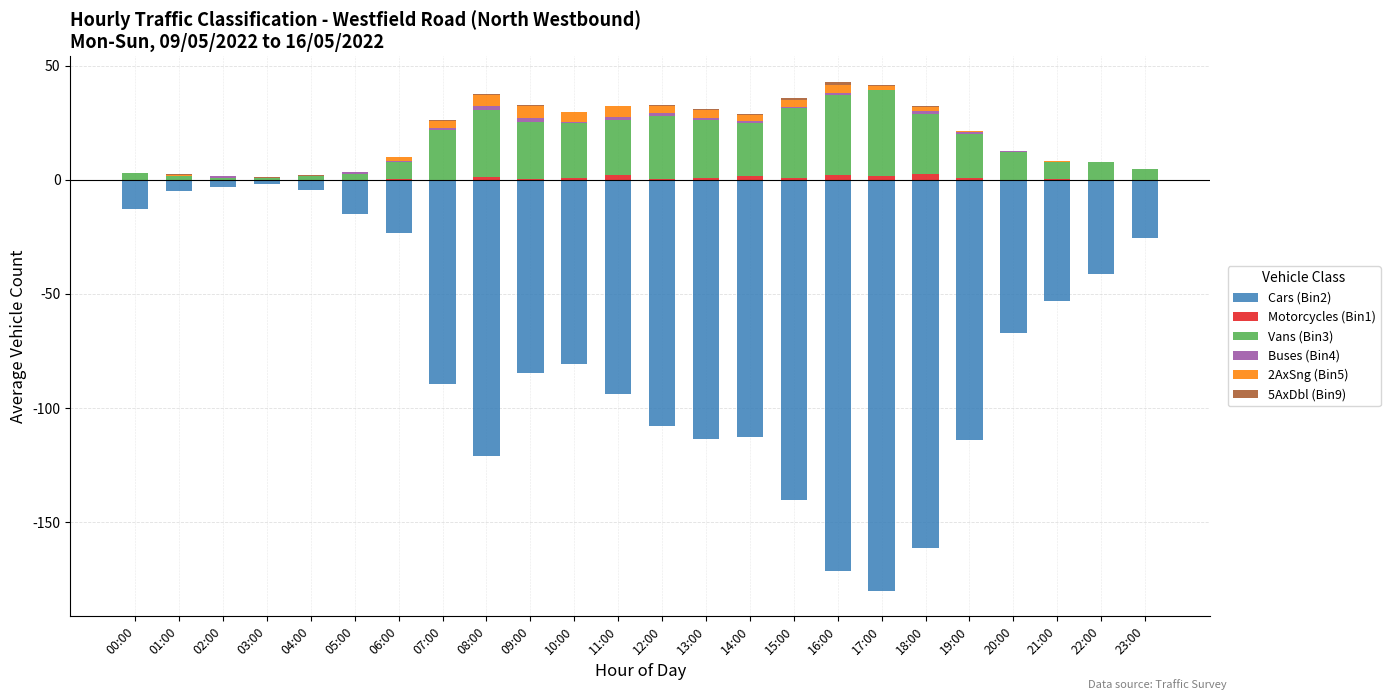

Are the bars horizontal?

No